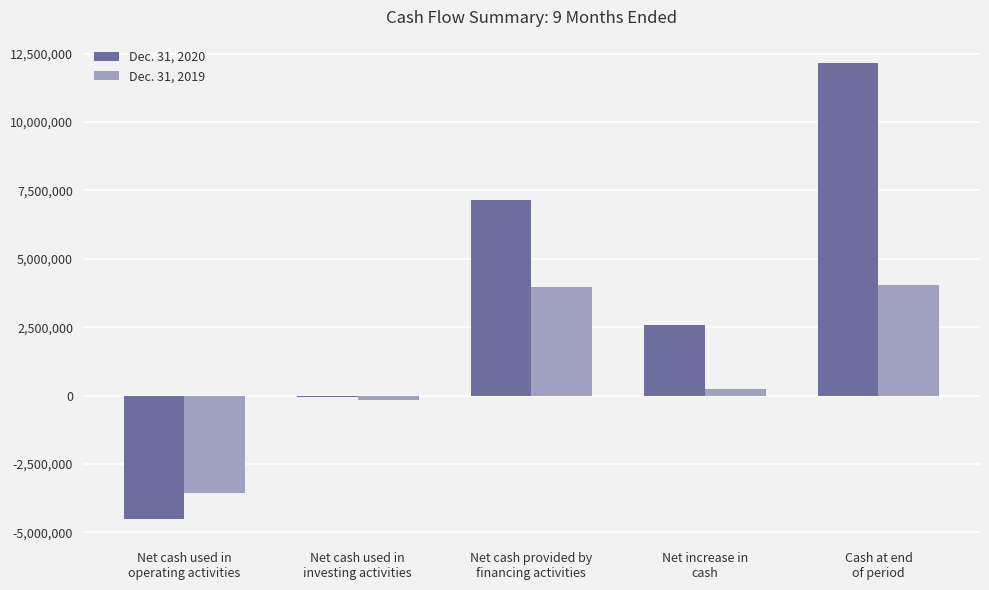

Which series has the largest total across all categories?

Dec. 31, 2020